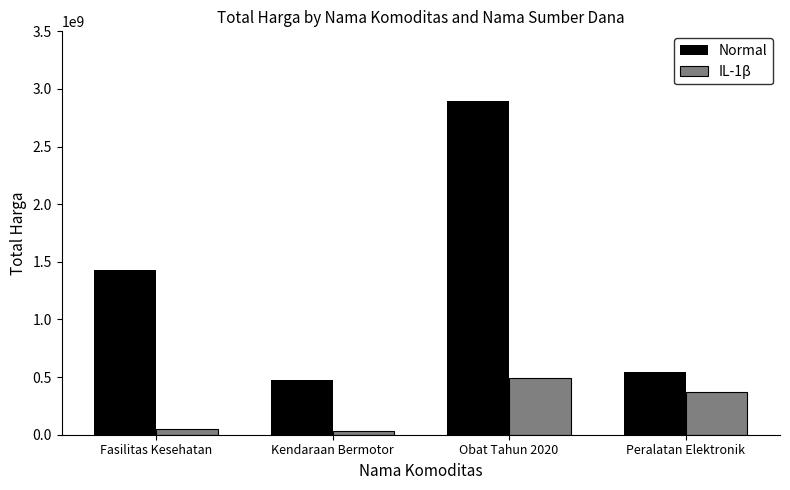

How many groups of bars are there?

4